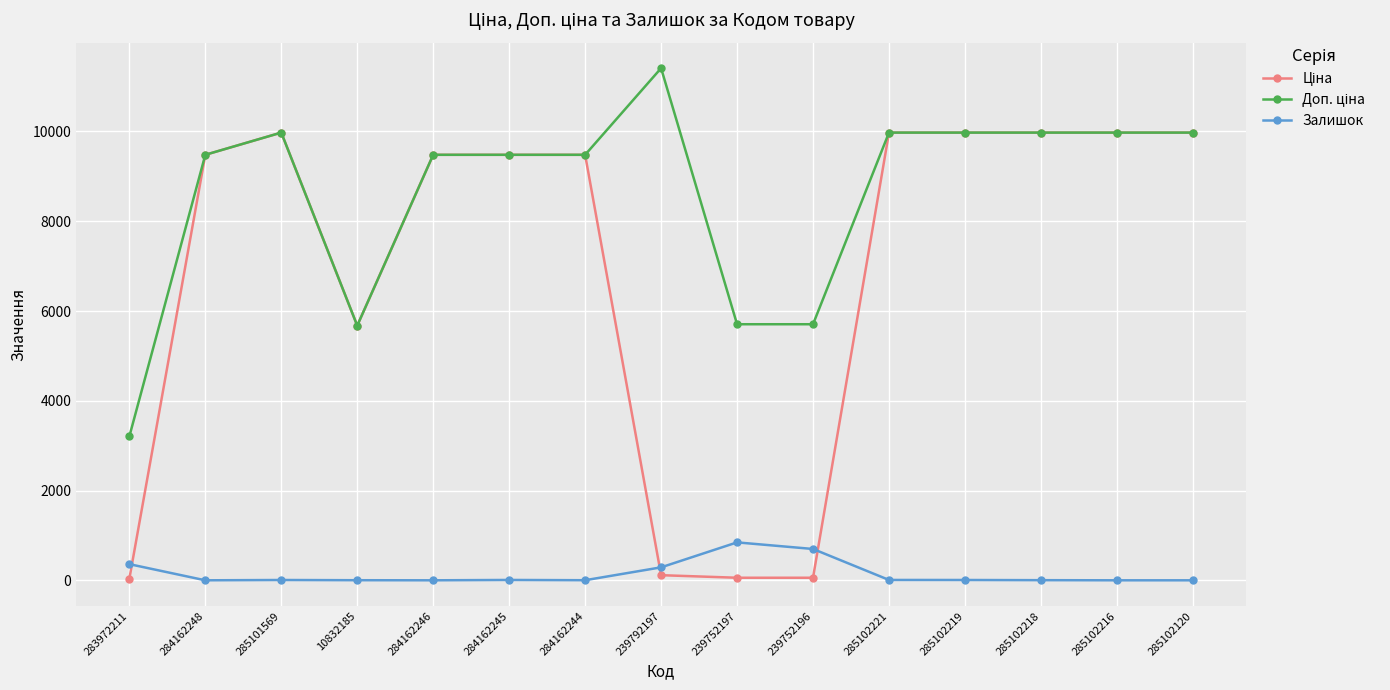

What is the total value across all series at 284162246?

18960.1